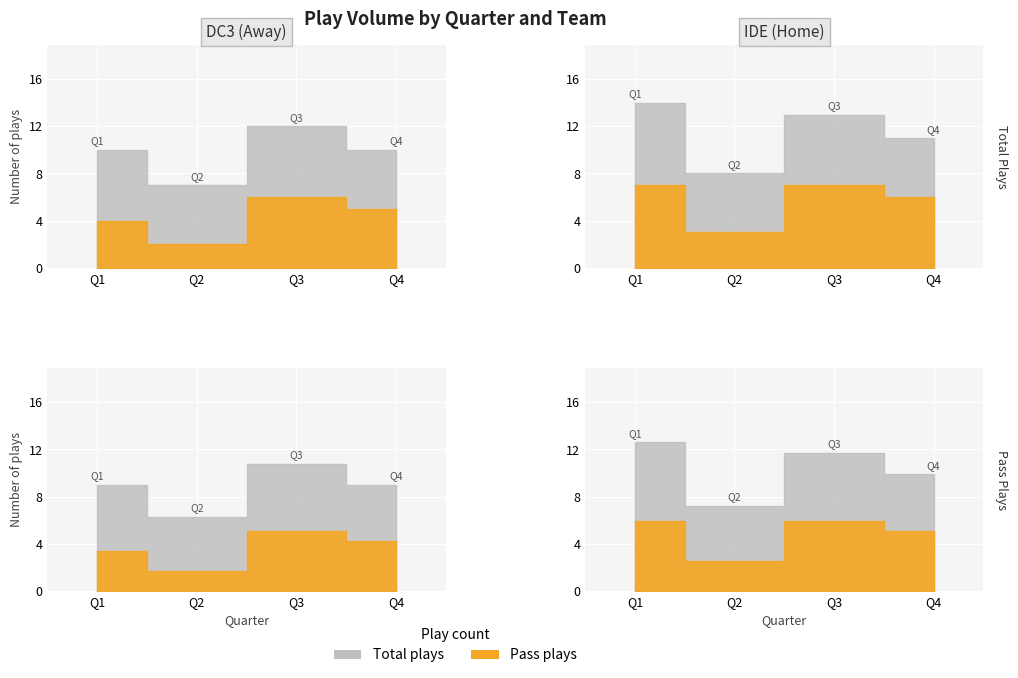

Which series changed the most between Q1 and Q2?

IDE Total Plays